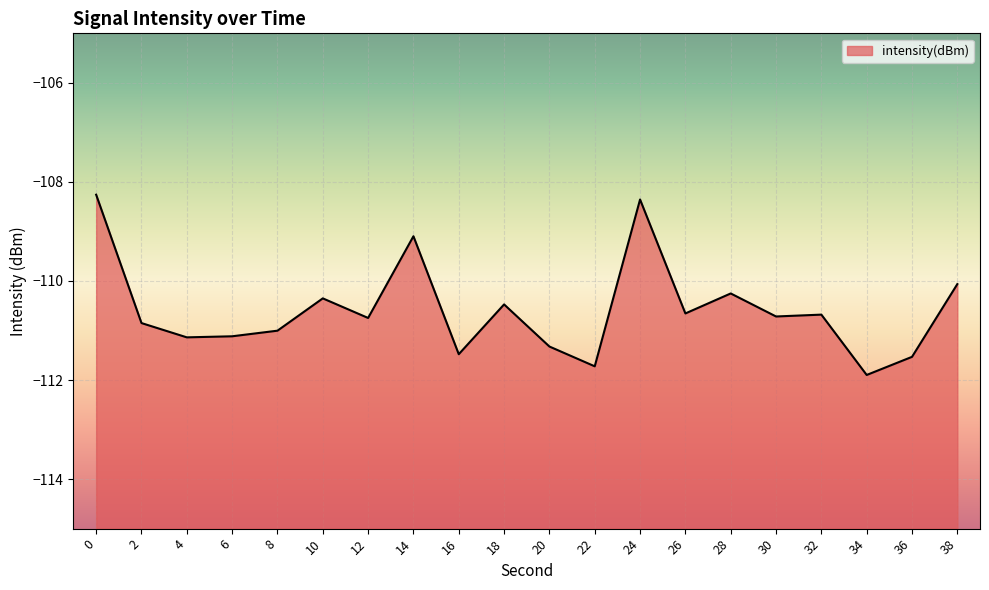

Reading left to right, list all the values displayed in this chart.

-108.3	-110.8	-111.1	-111.1	-111.0	-110.4	-110.7	-109.1	-111.5	-110.5	-111.3	-111.7	-108.4	-110.7	-110.3	-110.7	-110.7	-111.9	-111.5	-110.1